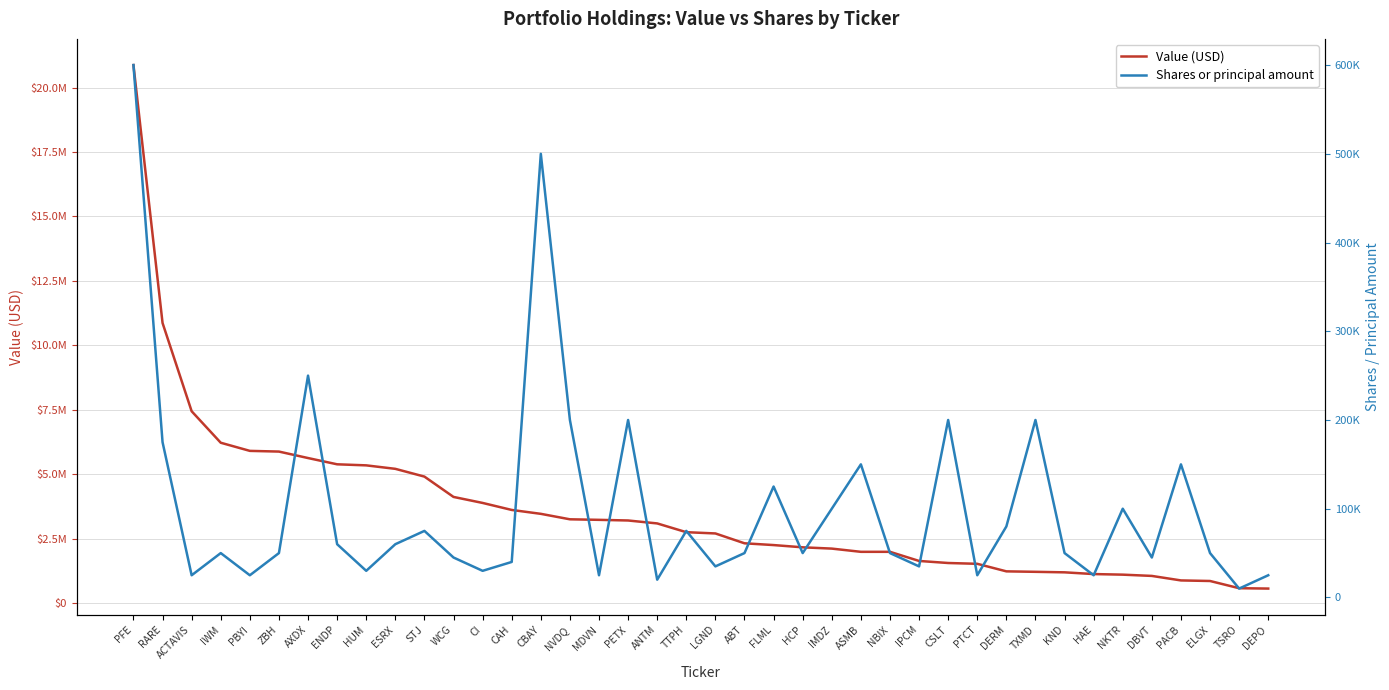

Where does the Value (USD) series first go above 2748000?

PFE